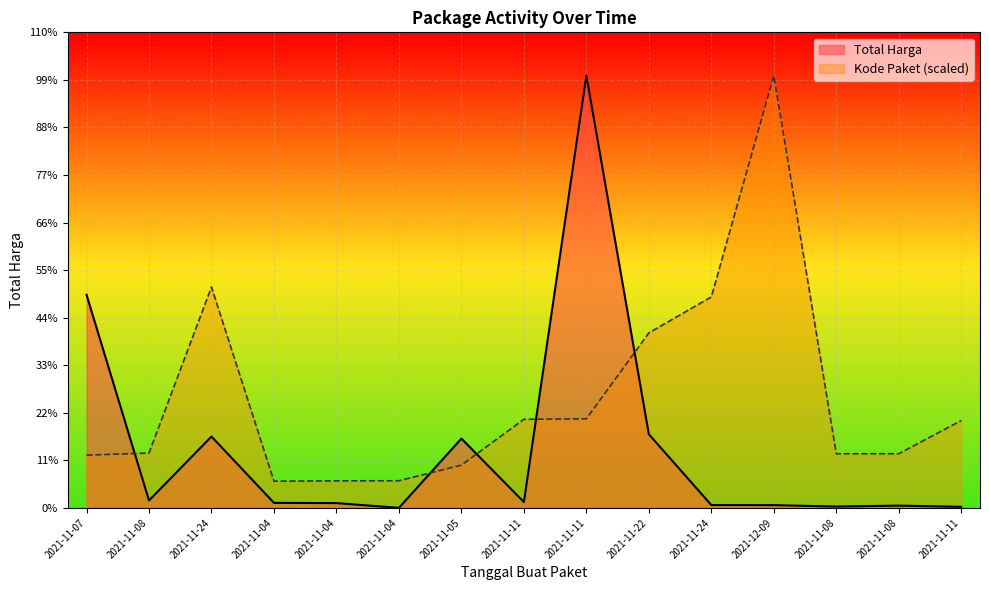

Which series ends up on top after the final intersection of Total Harga and Kode Paket?

Kode Paket